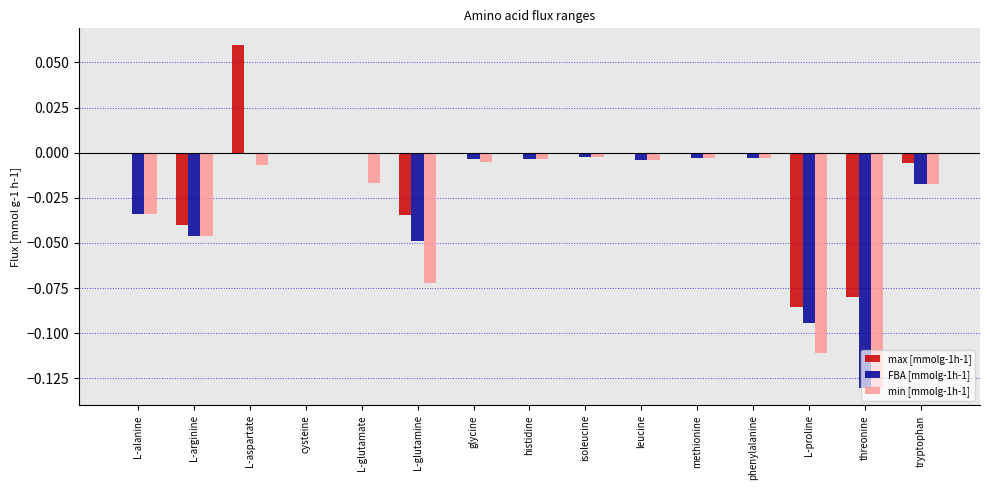

Which category has the highest value across all series?

L-aspartate